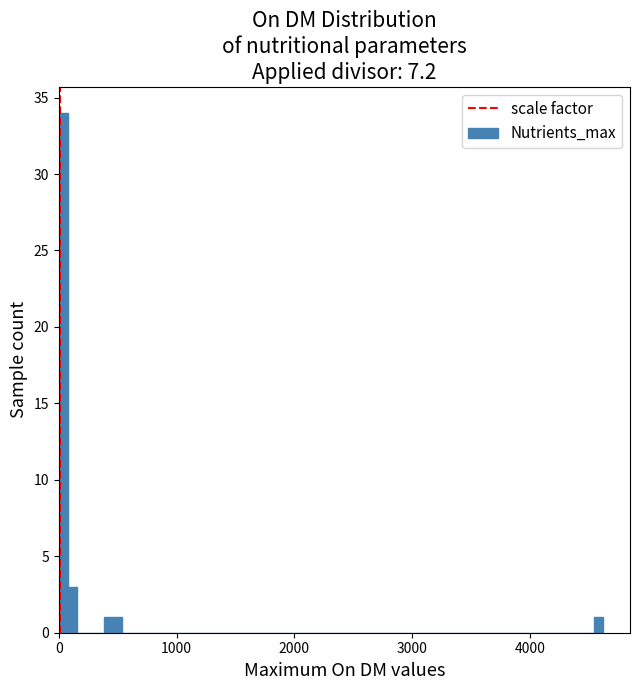

Read against the x-axis, roughly where is the centre of the tallest bar?

0